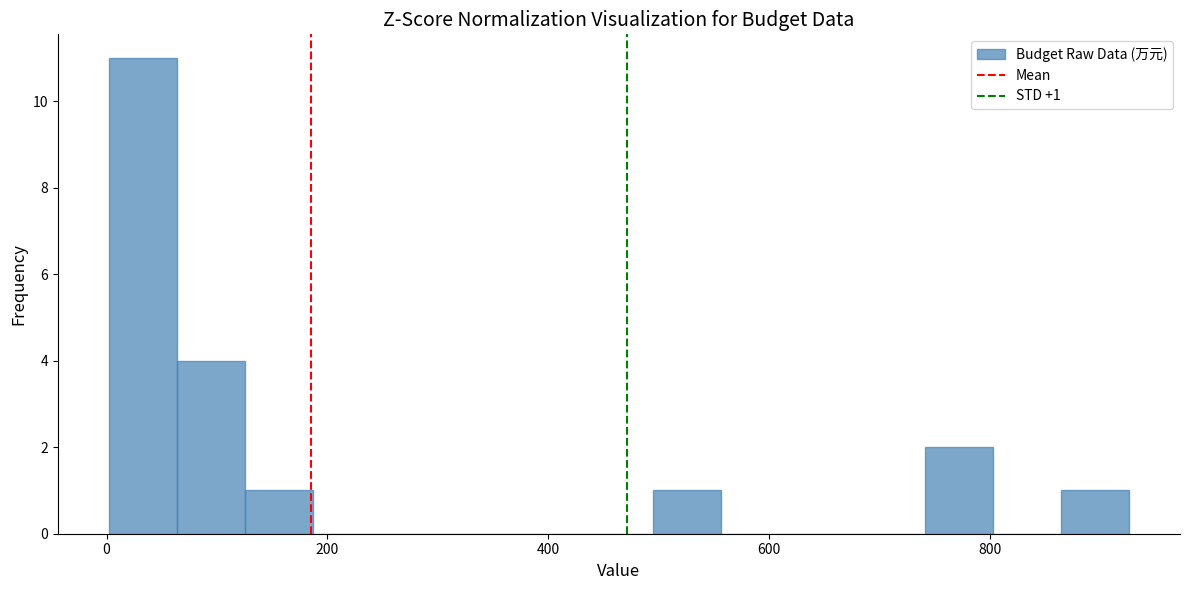

Around what value on the x-axis is the tallest bar? Give the approximate position of its centre, as read against the axis.

40